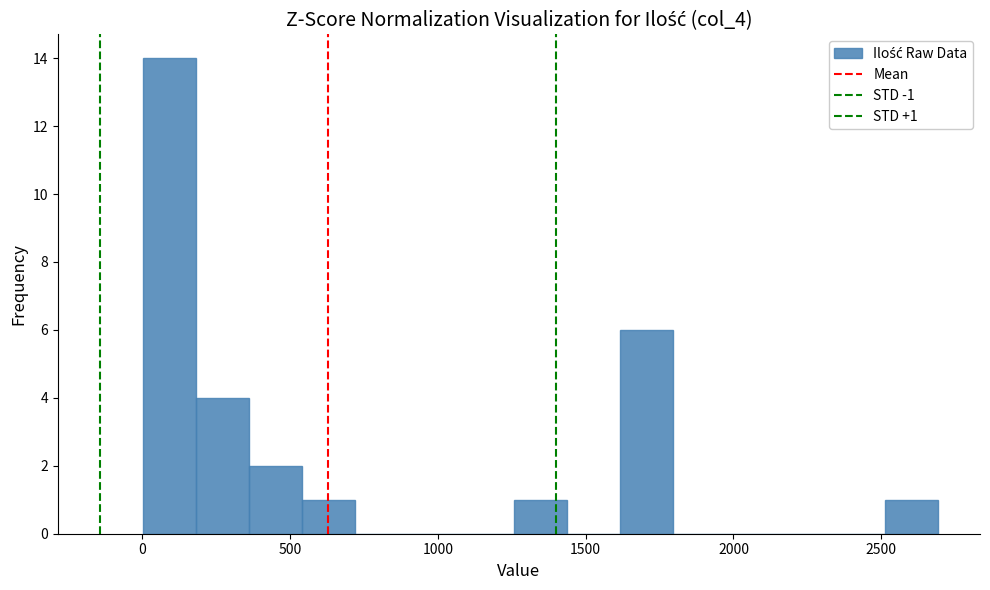

Around what value on the x-axis is the tallest bar? Give the approximate position of its centre, as read against the axis.

100